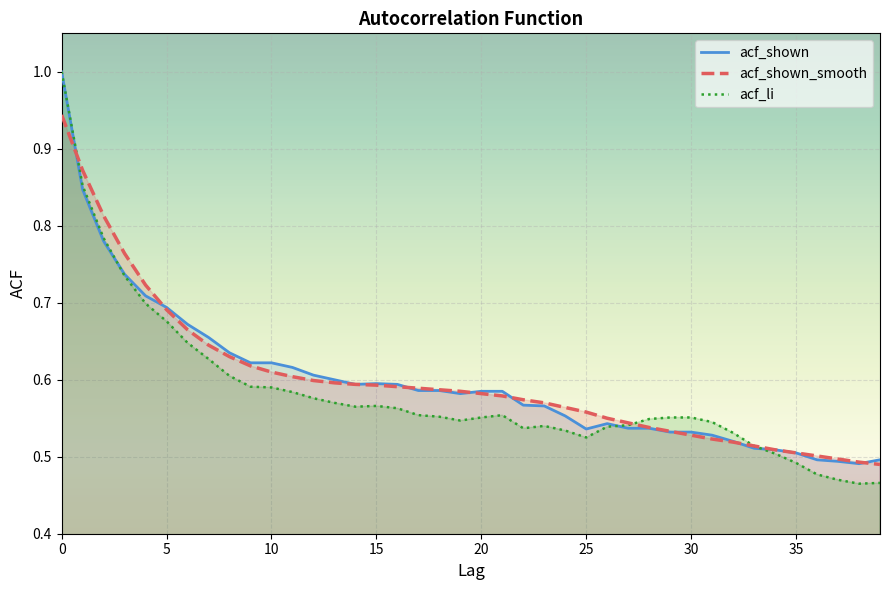

The acf_shown series shows 0.7 at 30. True or false?

False